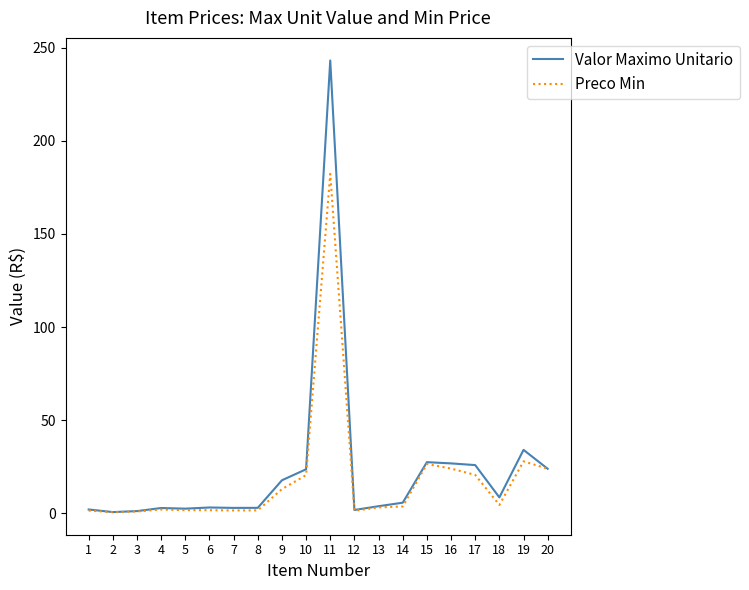

The Valor Maximo Unitario series shows 2.9 at 7. True or false?

True